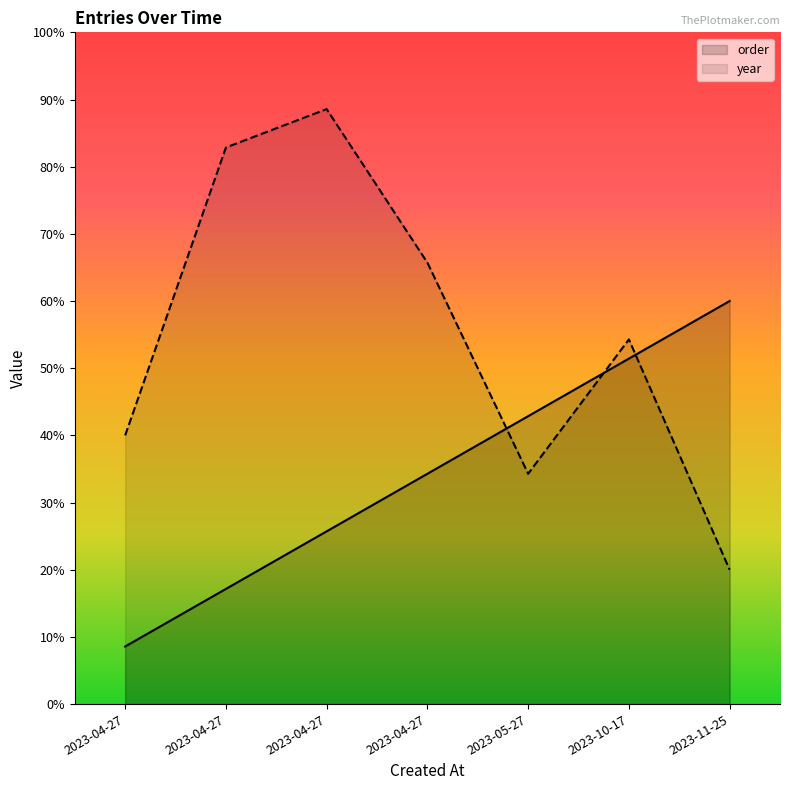

Is the value of year at 2023-10-17 greater than the value of order at 2023-04-27?

Yes